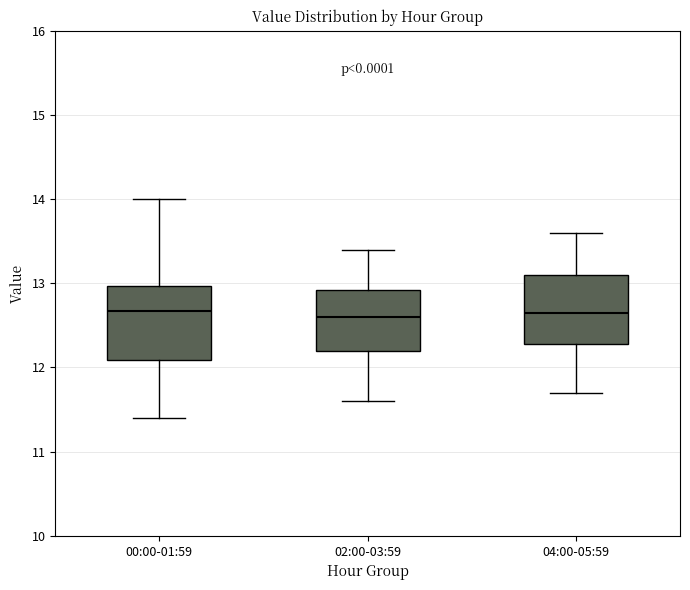

Reading left to right, read every box against the y-axis: the position of its median line, the range the box covers, and the ends of its whiskers. The values are not printed on the chart, so give them approximately, as read against the axis.

00:00-01:59: median 12.7, box 12.1 to 13.0, whiskers 11.4 to 14.0
02:00-03:59: median 12.6, box 12.2 to 12.9, whiskers 11.6 to 13.4
04:00-05:59: median 12.7, box 12.3 to 13.1, whiskers 11.7 to 13.6